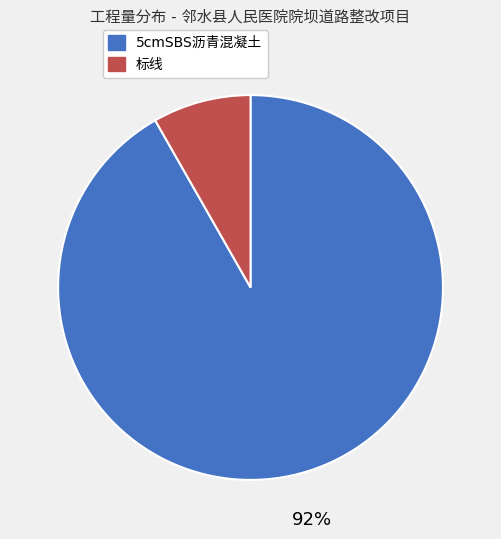

Is it true that 标线 is 8% of the pie?

True